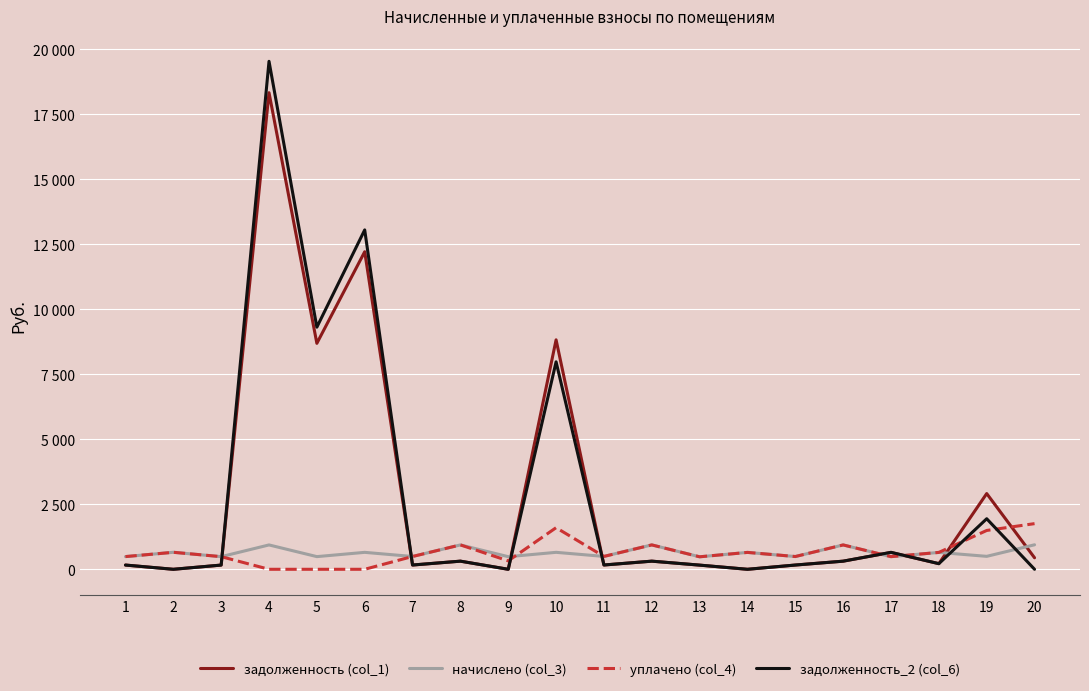

Reading left to right, transcribe all the data shown in this chart.

задолженность (col_1): 1=162.8	2=0.0	3=162.0	4=18336.1	5=8693.3	6=12217.1	7=164.1	8=312.7	9=0.0	10=8828.0	11=165.0	12=312.4	13=160.2	14=0.0	15=163.6	16=312.4	17=648.6	18=216.4	19=2913.5	20=442.4
начислено (col_3): 1=488.5	2=654.1	3=486.1	4=937.0	5=487.4	6=651.8	7=492.4	8=938.1	9=485.1	10=652.4	11=495.0	12=938.7	13=480.7	14=649.7	15=490.8	16=937.1	17=484.8	18=649.4	19=498.0	20=942.7
уплачено (col_4): 1=488.5	2=654.1	3=486.1	4=0.0	5=0.0	6=0.0	7=492.4	8=938.1	9=323.9	10=1600.2	11=495.0	12=938.0	13=480.7	14=649.7	15=490.8	16=937.1	17=487.3	18=649.4	19=1494.0	20=1756.6
задолженность_2 (col_6): 1=162.8	2=0.0	3=162.0	4=19543.6	5=9315.5	6=13057.1	7=164.1	8=312.7	9=0.0	10=7981.4	11=165.0	12=312.9	13=160.2	14=0.0	15=163.6	16=312.4	17=652.6	18=216.4	19=1944.3	20=0.0